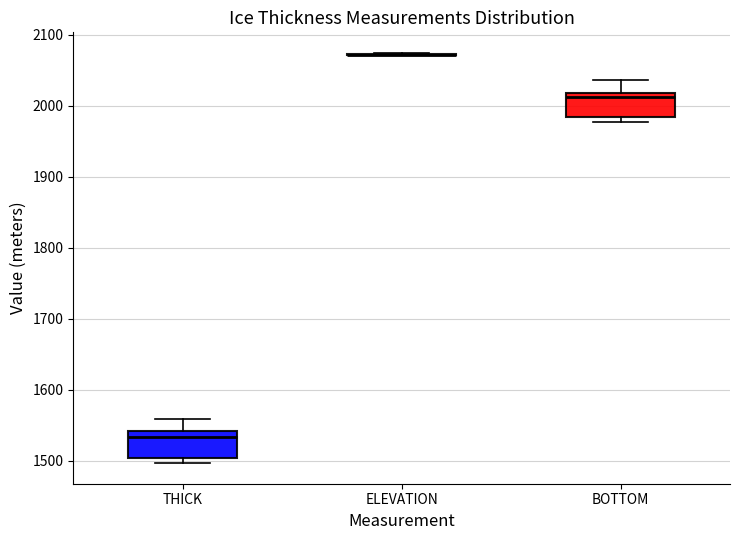

Reading left to right, transcribe this box plot: for each box, give where its median line is, the range the box spans, and where its two whiskers end, as read against the y-axis. The values are not printed on the chart, so give them approximately, as read against the axis.

THICK: median 1530, box 1500 to 1540, whiskers 1500 (just below the box's lower edge) to 1560
ELEVATION: box collapsed to a line at 2070, whiskers 2070 to 2070
BOTTOM: median 2010, box 1980 to 2020, whiskers 1980 (just below the box's lower edge) to 2040